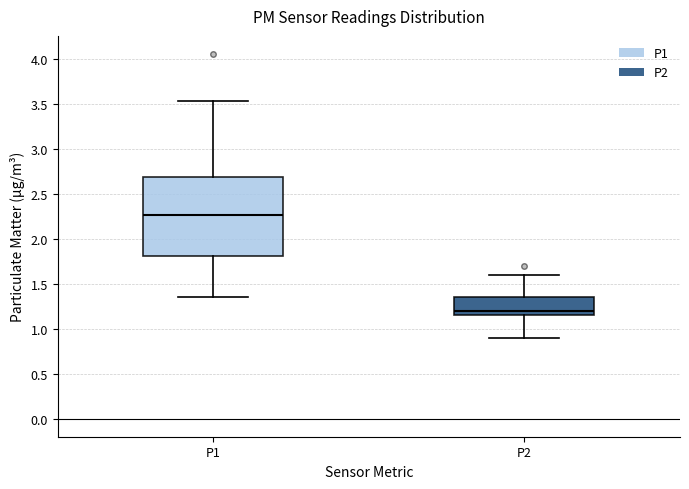

Where does the lower whisker of the box for P1 end on the y-axis? The values are not printed on the chart, so give them approximately, as read against the axis.

1.35